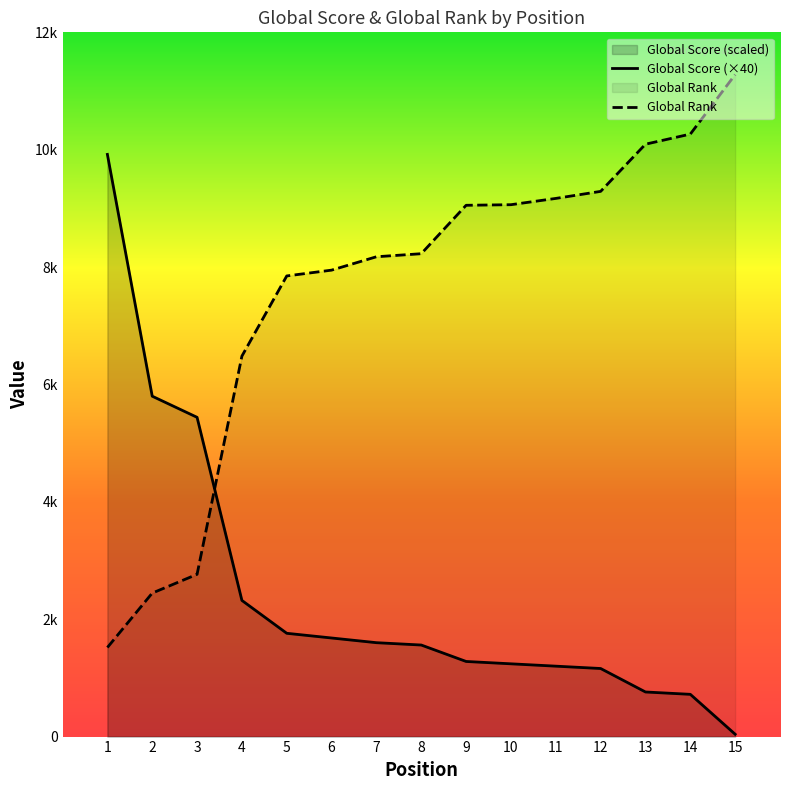

Which has a higher value, 11 or 7?

7